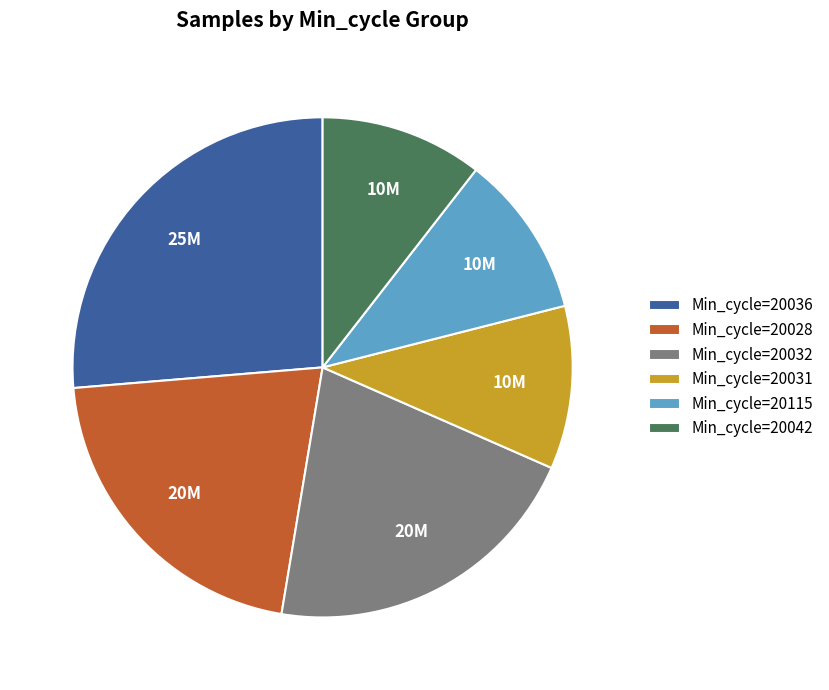

Is there a majority slice in this chart?

No